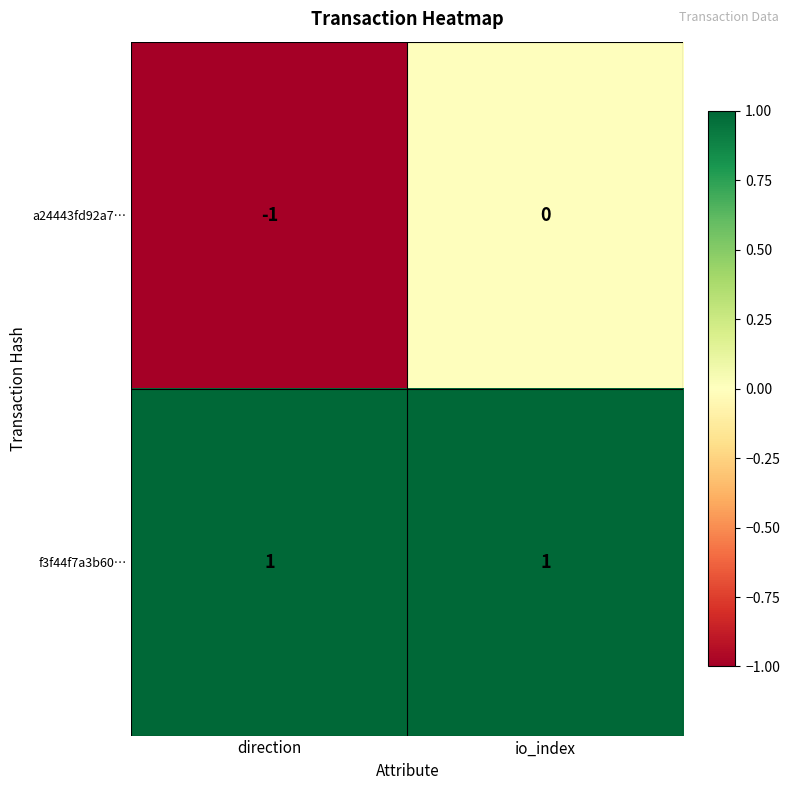

Which series has the largest total across all categories?

f3f44f7a3b60…